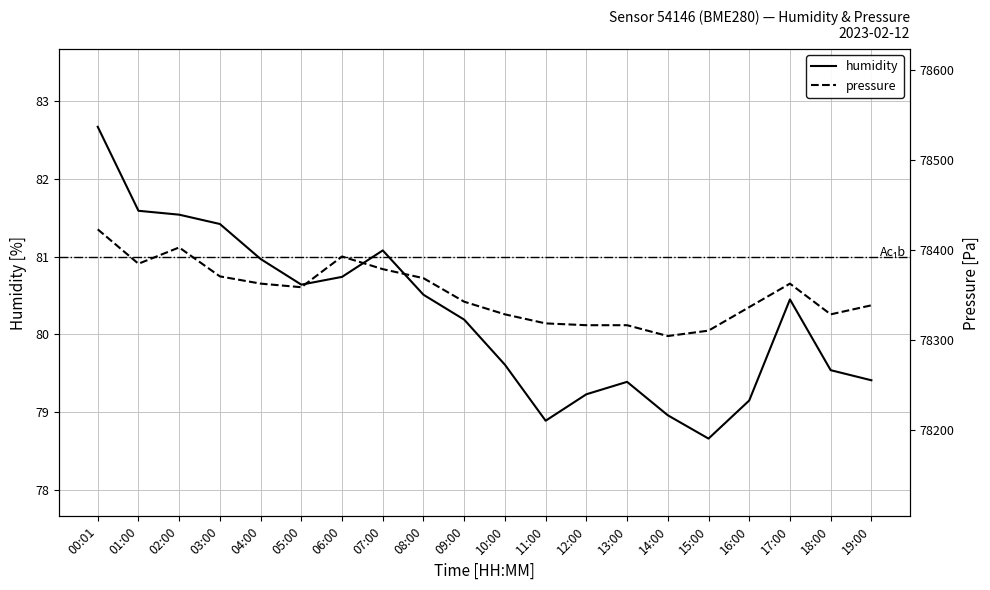

Reading right to left, extract all data points from this chart.

humidity: 19:00=79.4	18:00=79.5	17:00=80.5	16:00=79.2	15:00=78.7	14:00=79.0	13:00=79.4	12:00=79.2	11:00=78.9	10:00=79.6	09:00=80.2	08:00=80.5	07:00=81.1	06:00=80.7	05:00=80.6	04:00=81.0	03:00=81.4	02:00=81.5	01:00=81.6	00:01=82.7
pressure: 19:00=78338.5	18:00=78328.4	17:00=78362.5	16:00=78336.5	15:00=78310.4	14:00=78304.4	13:00=78316.4	12:00=78316.4	11:00=78318.4	10:00=78328.4	09:00=78342.5	08:00=78368.6	07:00=78378.6	06:00=78392.6	05:00=78358.5	04:00=78362.5	03:00=78370.6	02:00=78402.7	01:00=78384.6	00:01=78422.7